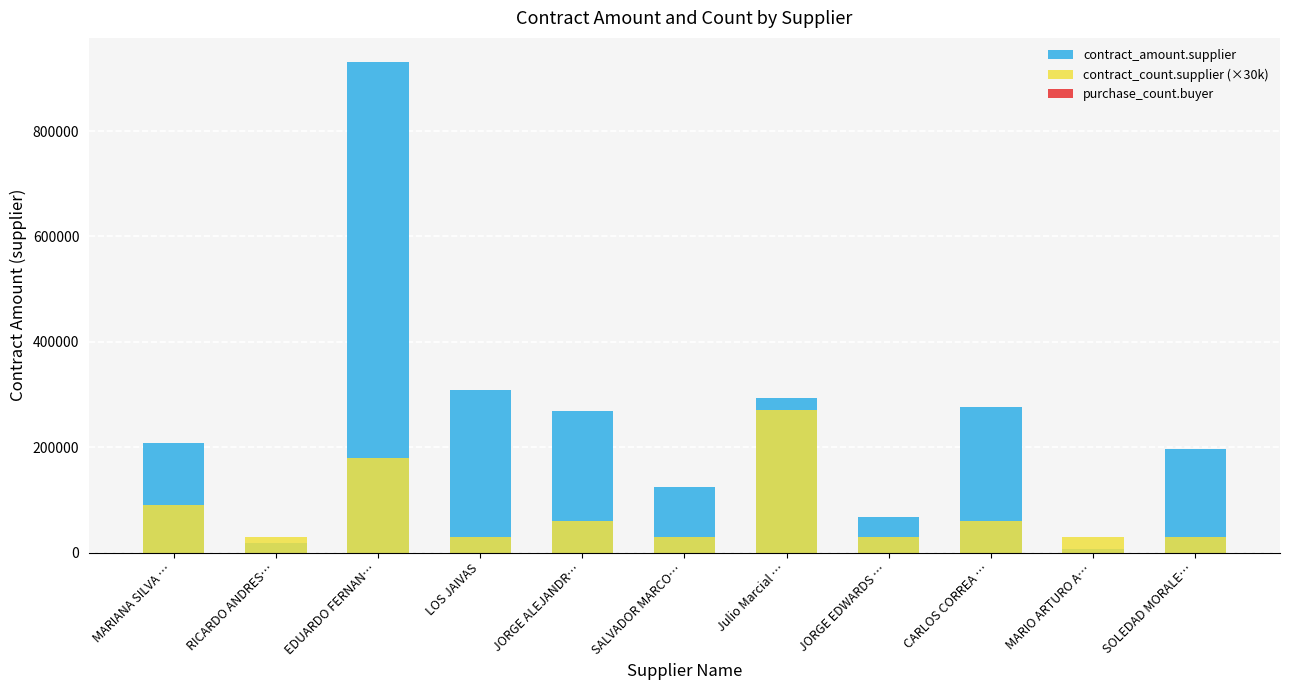

Where is purchase_count.buyer nearest to the value 0?

MARIANA SILVA …